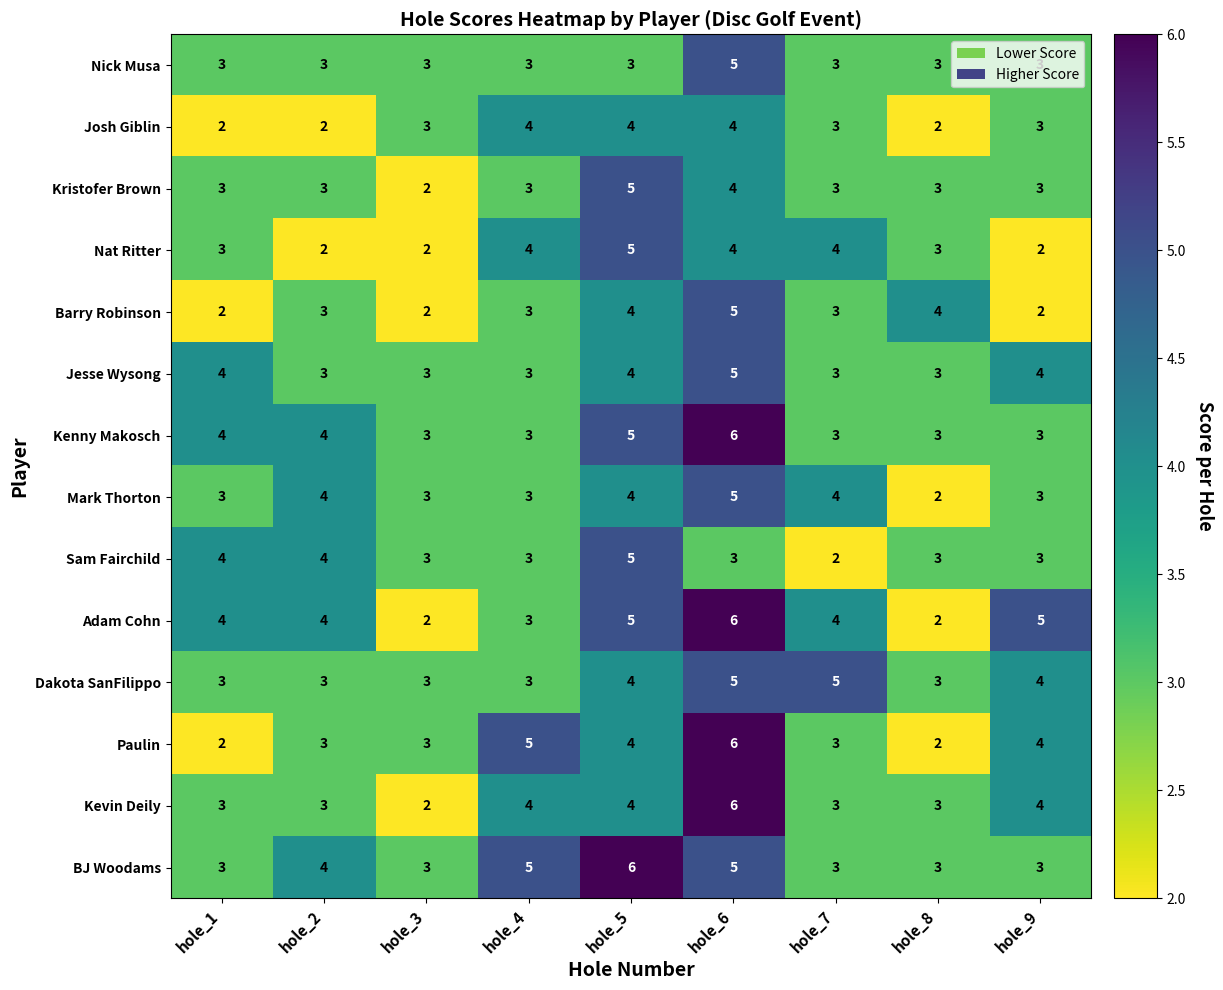

Count the Paulin values in the range 3 to 4.

5